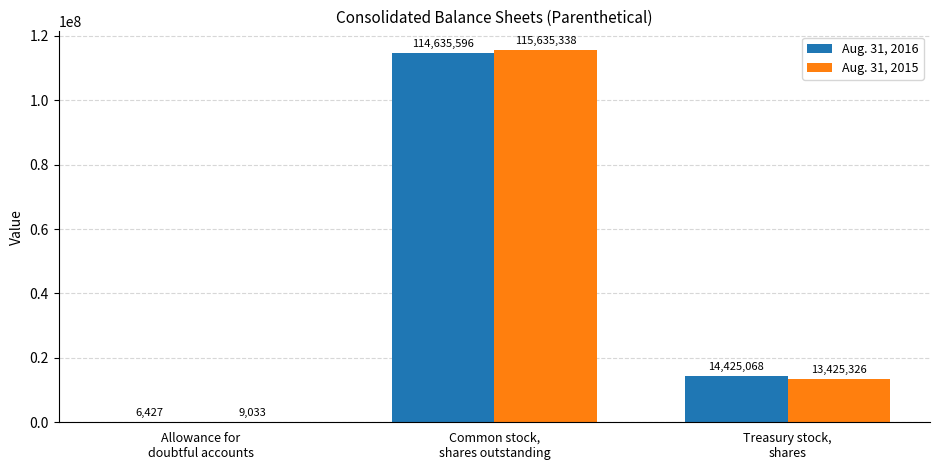

How many Aug. 31, 2016 values are between 6427 and 114635596?

3